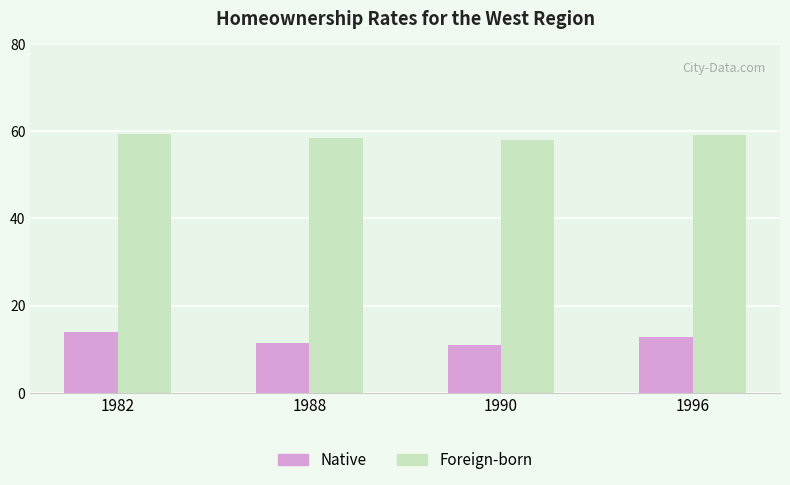

What is the spread (max minus min) of values at 1996?

46.3